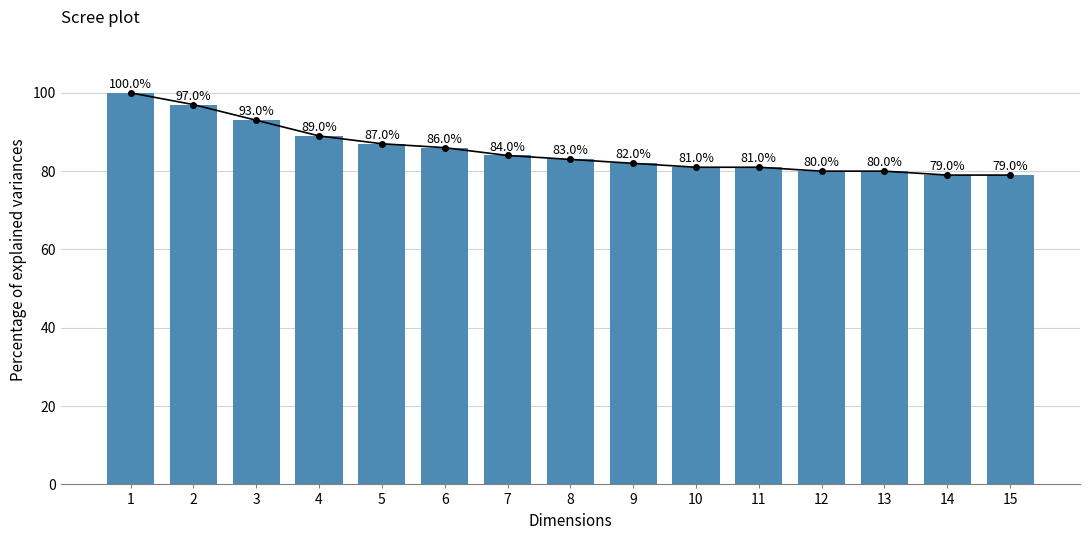

Does the chart contain stacked bars?

No